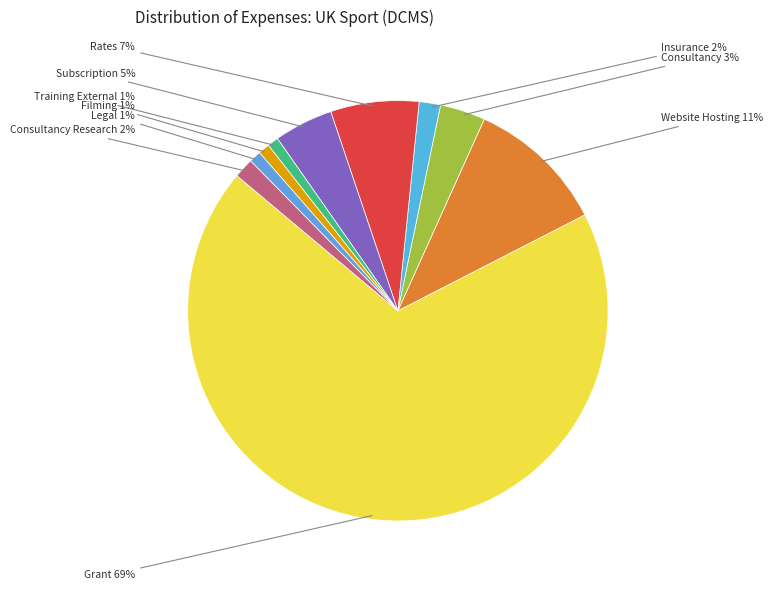

Which slice is the largest?

Grant